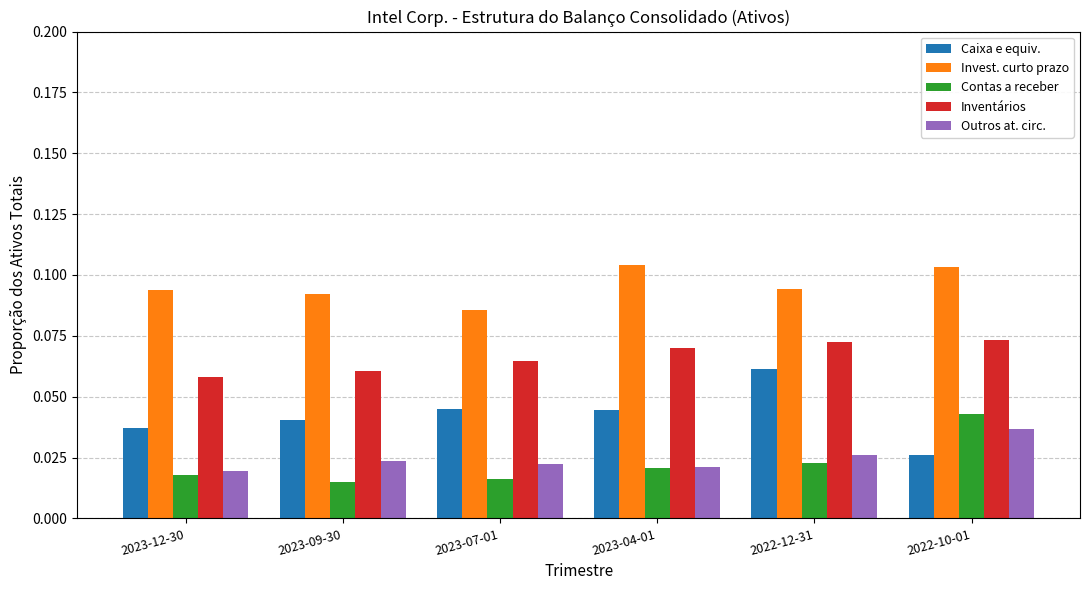

Between 2023-04-01 and 2022-10-01, which series saw the biggest shift?

Contas a receber